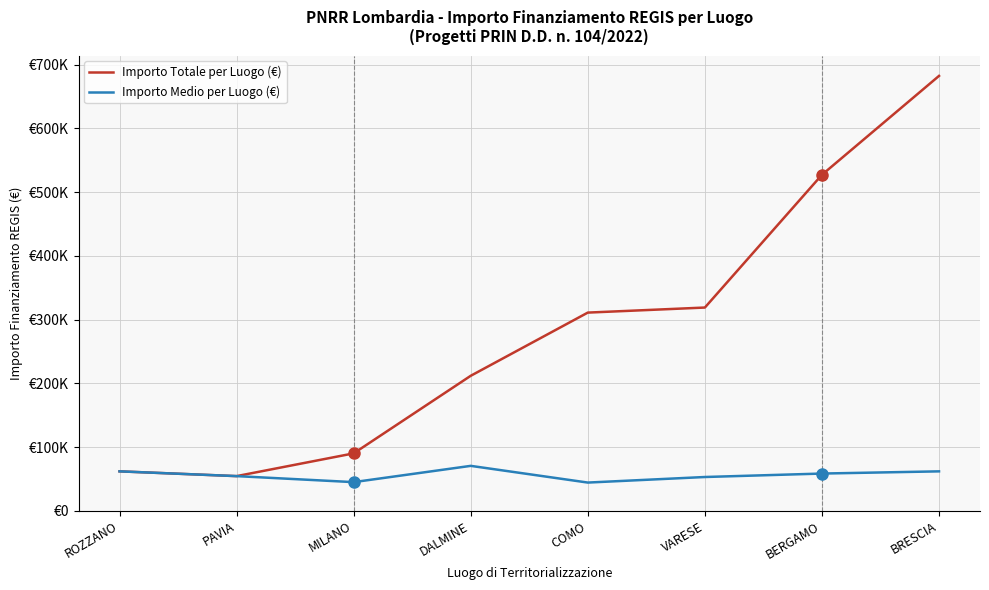

At which label does Importo Totale per Luogo (€) first exceed 311136?

COMO